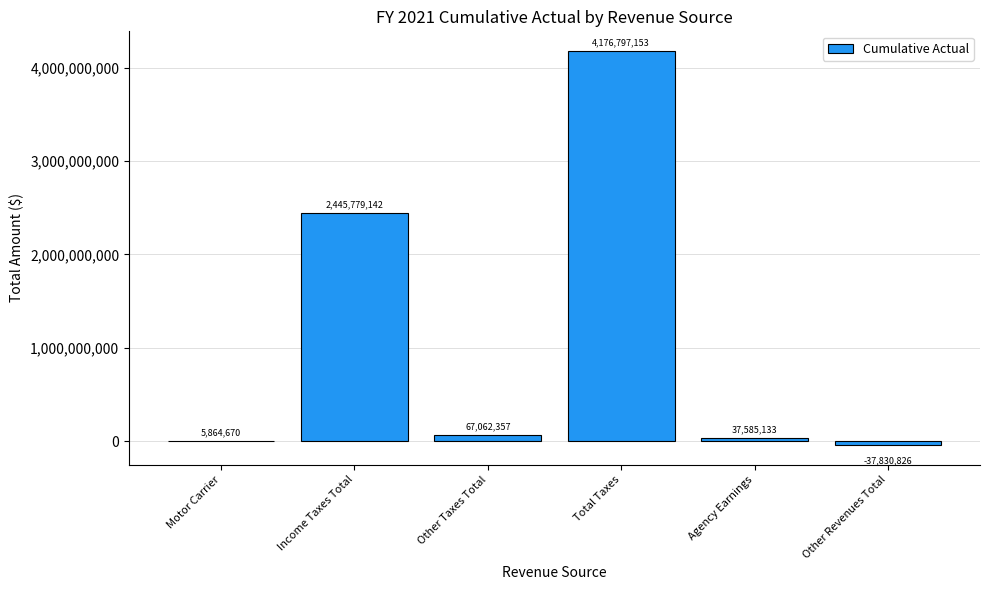

Between Total Taxes and Other Taxes Total, which is larger?

Total Taxes